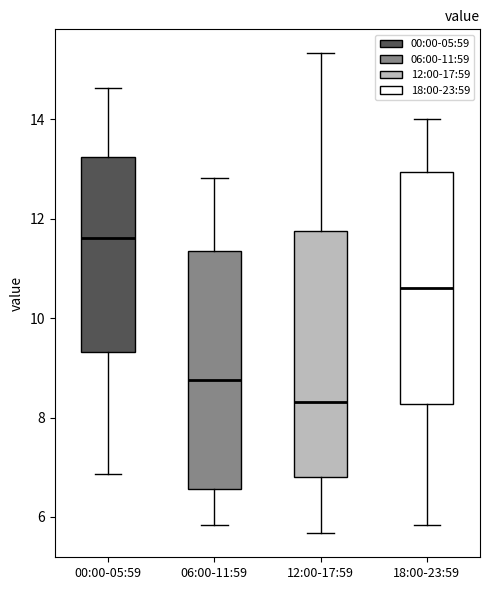

Reading left to right, read every box against the y-axis: the position of its median line, the range the box covers, and the ends of its whiskers. The values are not printed on the chart, so give them approximately, as read against the axis.

00:00-05:59: median 11.6, box 9.4 to 13.2, whiskers 6.8 to 14.6
06:00-11:59: median 8.8, box 6.6 to 11.4, whiskers 5.8 to 12.8
12:00-17:59: median 8.4, box 6.8 to 11.8, whiskers 5.6 to 15.4
18:00-23:59: median 10.6, box 8.2 to 13.0, whiskers 5.8 to 14.0